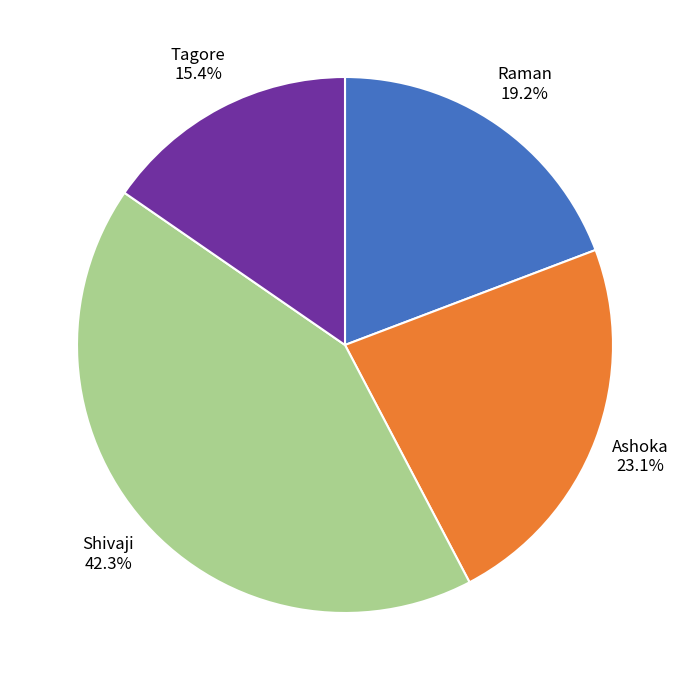

To the nearest percent, what is the average slice percentage?

25%